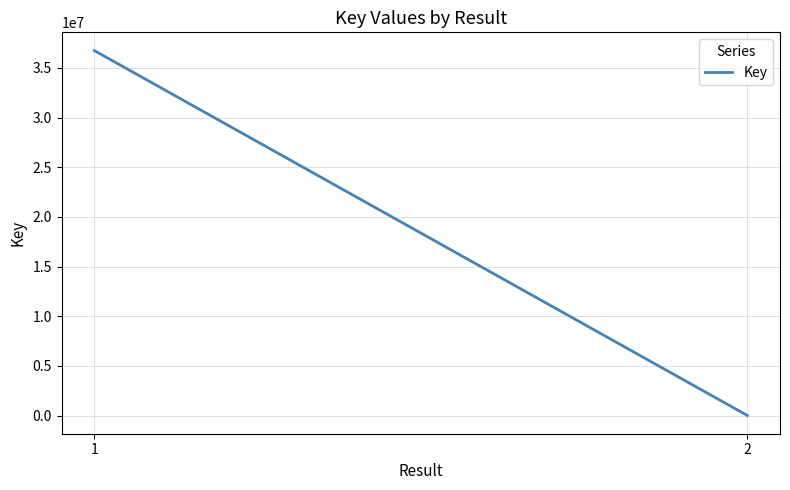

Rank the categories by value from lowest to highest.

2, 1